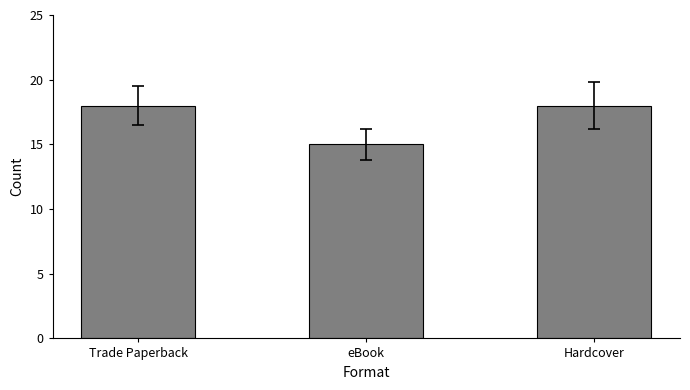

What is the difference between the second highest and minimum values?

3